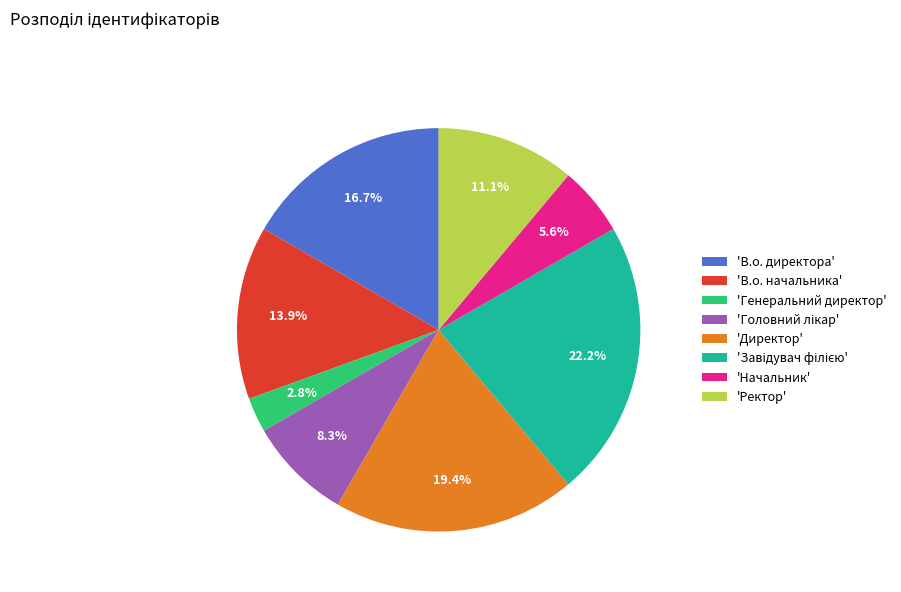

Which category has the smallest portion of the pie?

'Генеральний директор'